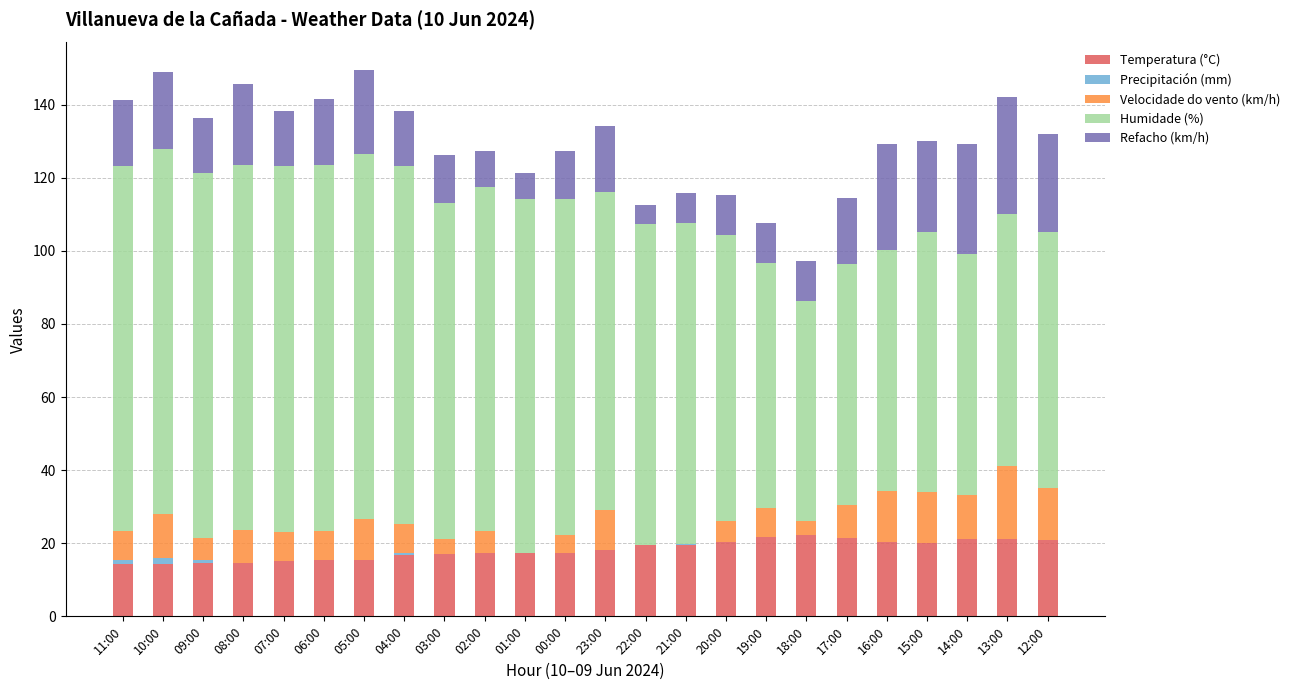

What is the highest value of the Temperatura (°C) series?

22.2